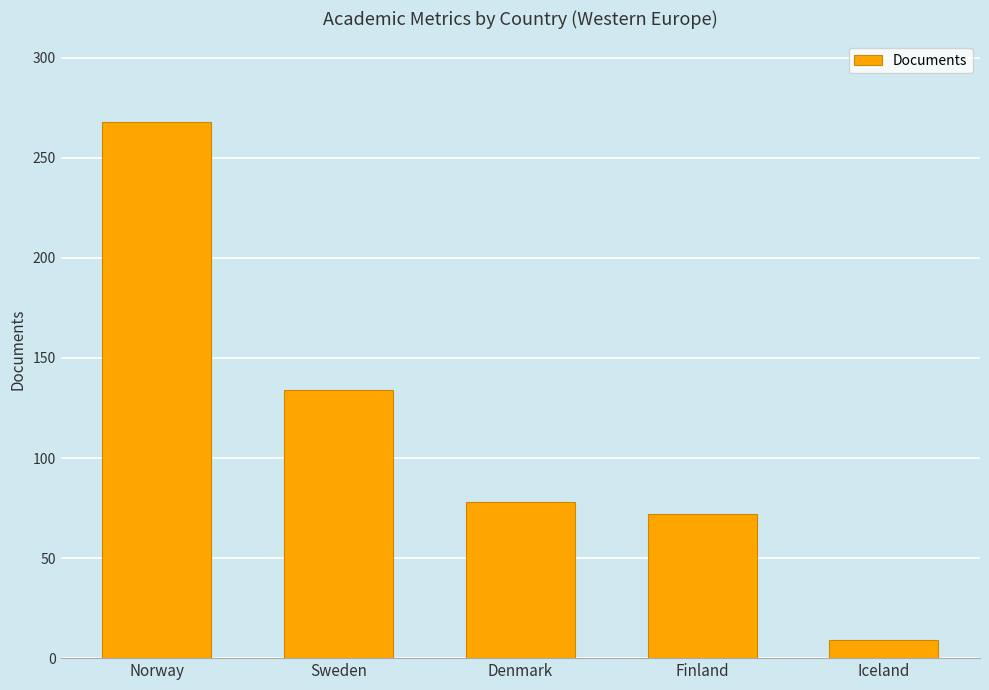

Between Iceland and Finland, which is larger?

Finland